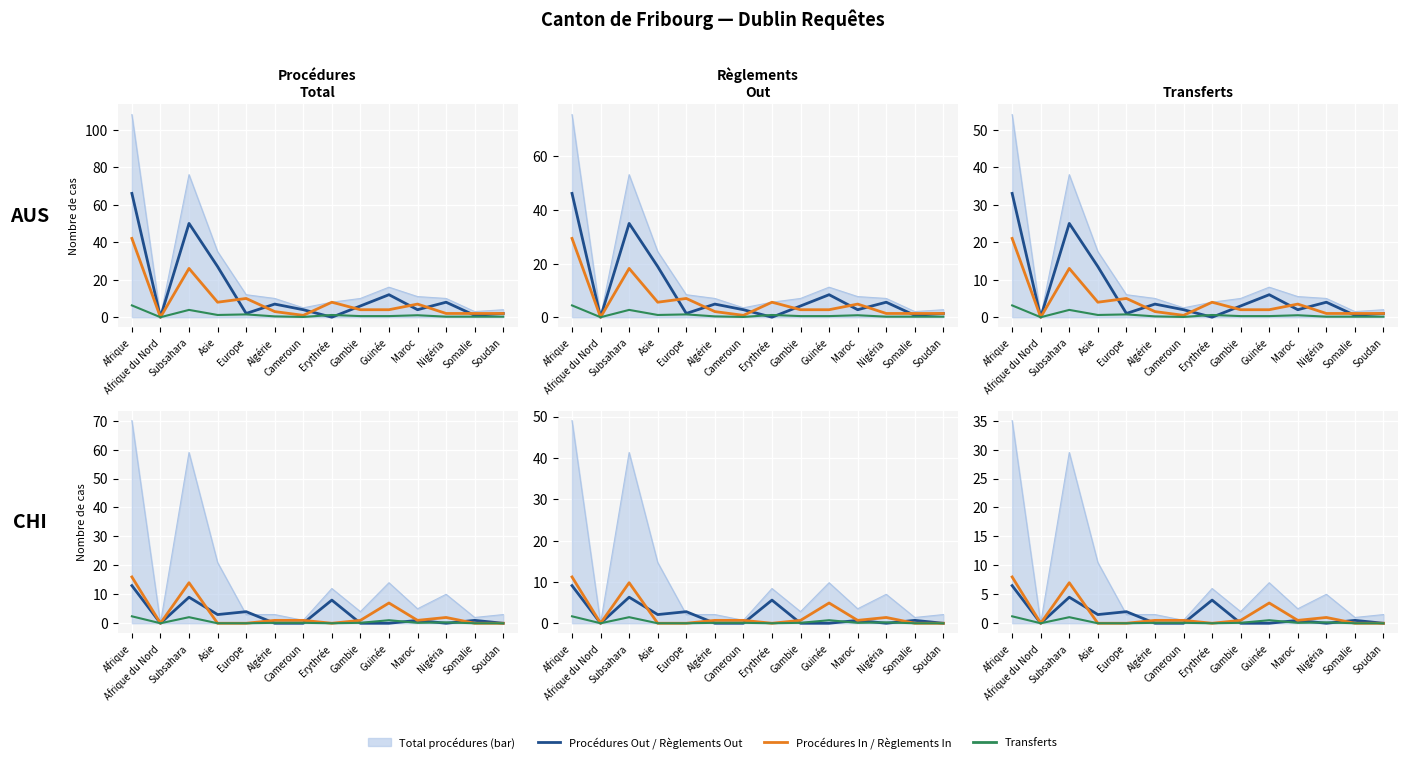

True or false: Procédures In and Procédures Out intersect in this chart.

True